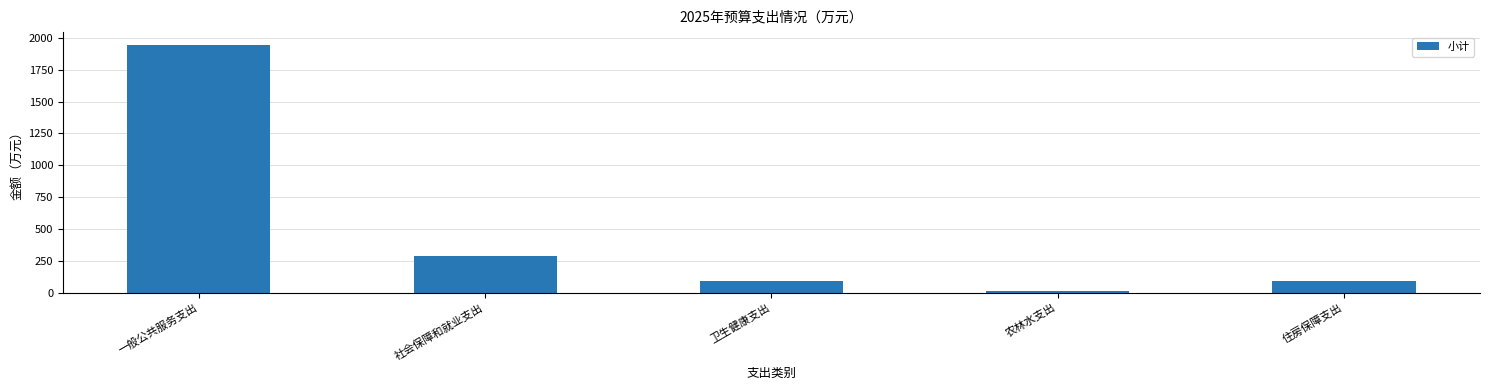

What is the ratio of the value at 社会保障和就业支出 to the value at 农林水支出?

21.3